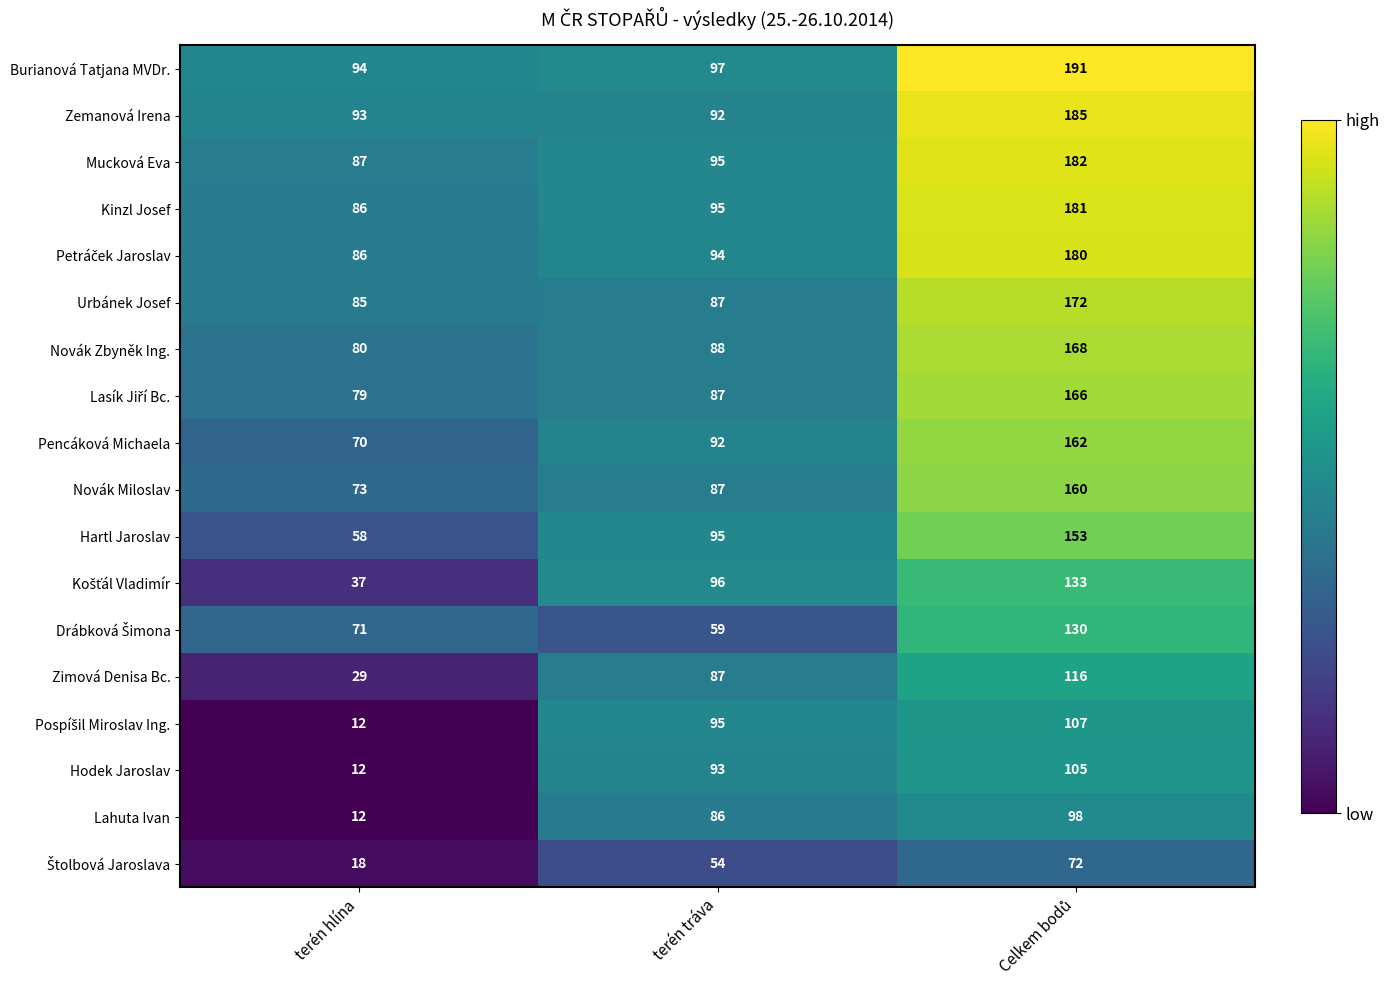

The value of Hodek Jaroslav at terén tráva is 93. True or false?

True